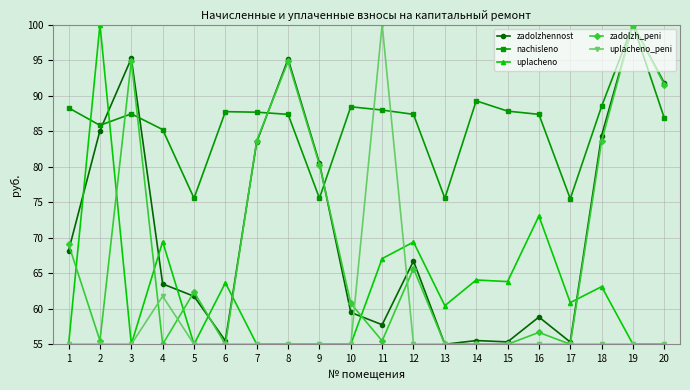

At which category does zadolzhennost reach its first local valley?

6